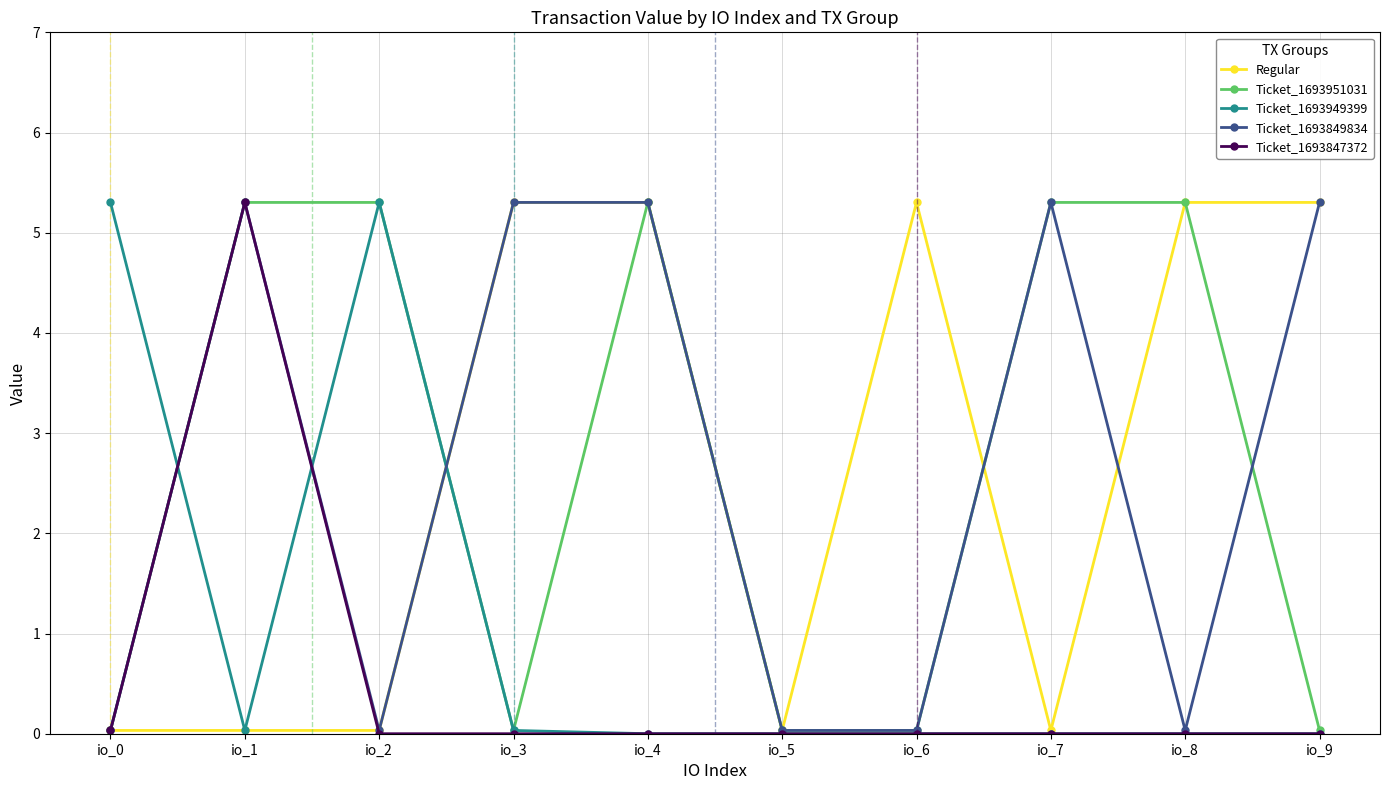

Where is the first local minimum for Ticket_1693949399?

io_1